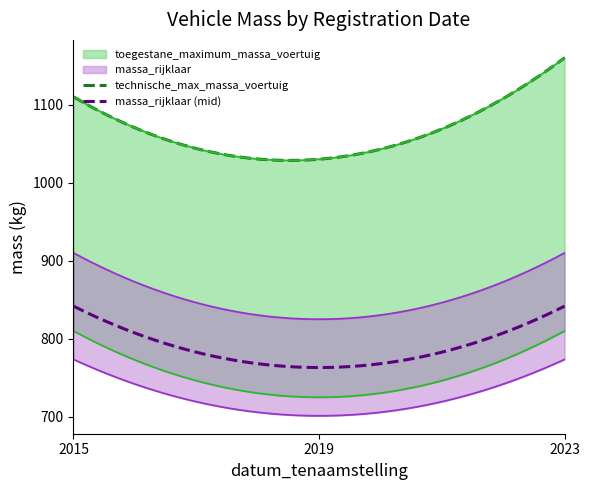

How many lines are shown in the chart?

4